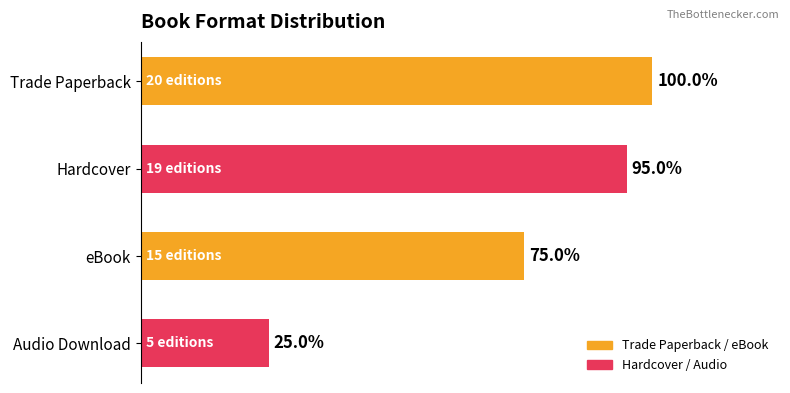

Are the bars horizontal?

Yes